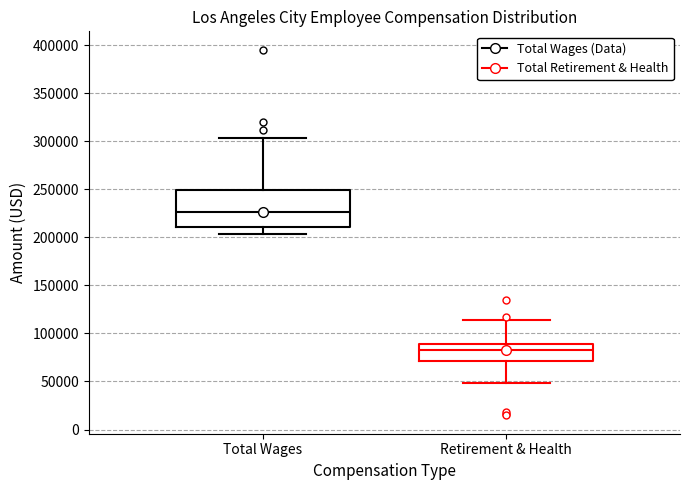

Which box's median line is the highest?

Total Wages